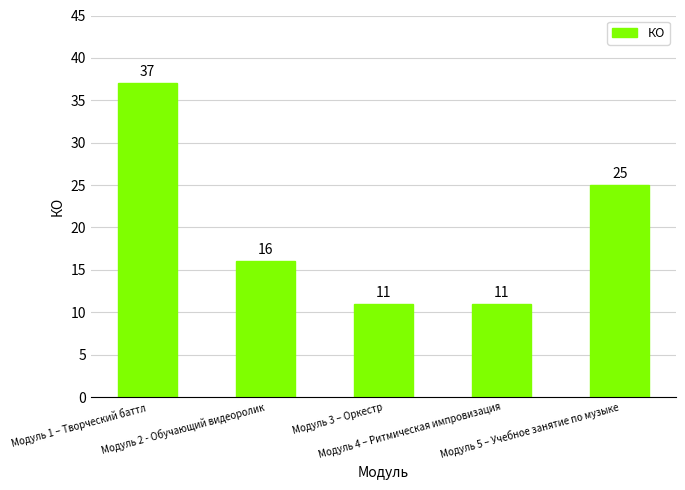

Is it true that the value at Модуль 3 – Оркестр is 4?

False